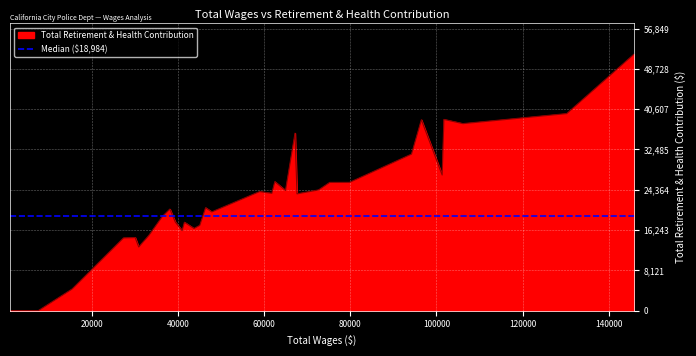

Reading right to left, transcribe all the data shown in this chart.

38=0	37=0	36=0	35=0	34=0	33=0	32=0	31=0	30=0	29=4382	28=14648	27=14724	26=12831	25=15162	24=18984	23=20464	22=17847	21=16124	20=17809	19=16555	18=17187	17=20736	16=19901	15=23994	14=23639	13=25994	12=24216	11=35768	10=23536	9=24325	8=25843	7=25848	6=31545	5=38464	4=27334	3=38537	2=37690	1=39711	0=51681